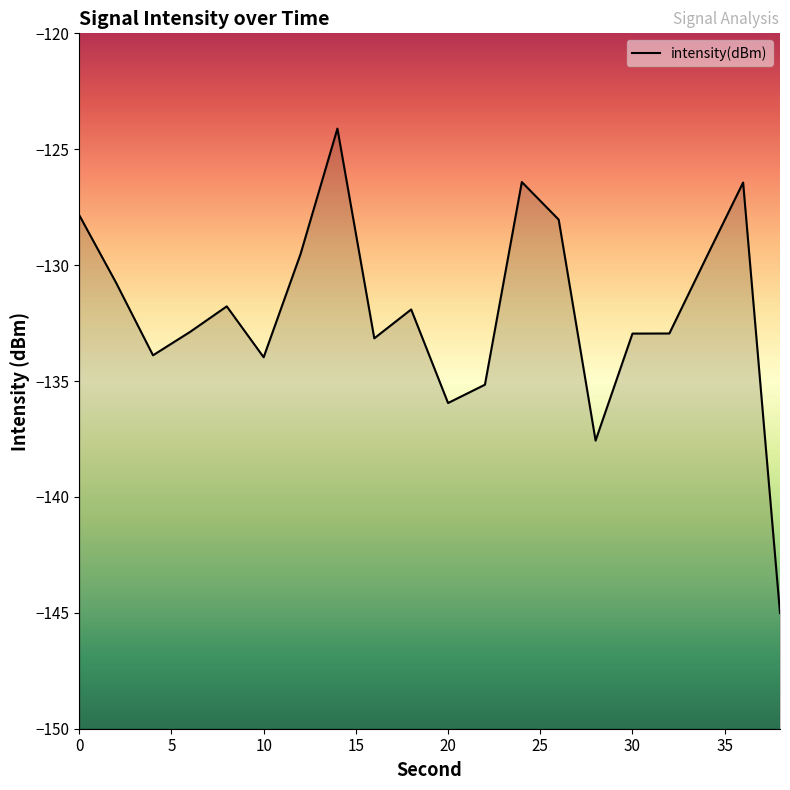

Reading left to right, extract all data points from this chart.

-127.8	-130.8	-133.9	-132.9	-131.8	-134.0	-129.5	-124.1	-133.2	-131.9	-135.9	-135.2	-126.4	-128.0	-137.6	-133.0	-132.9	-129.7	-126.4	-145.0